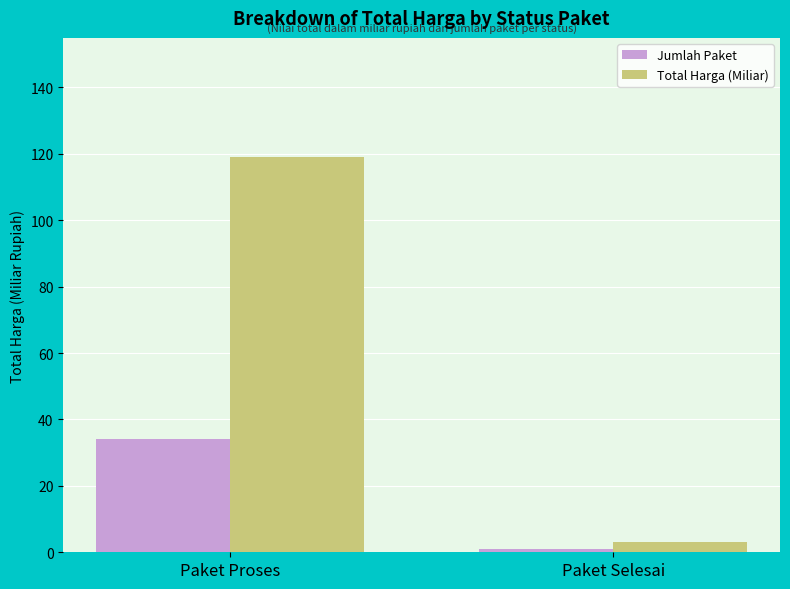

What position from the right is Paket Proses?

2